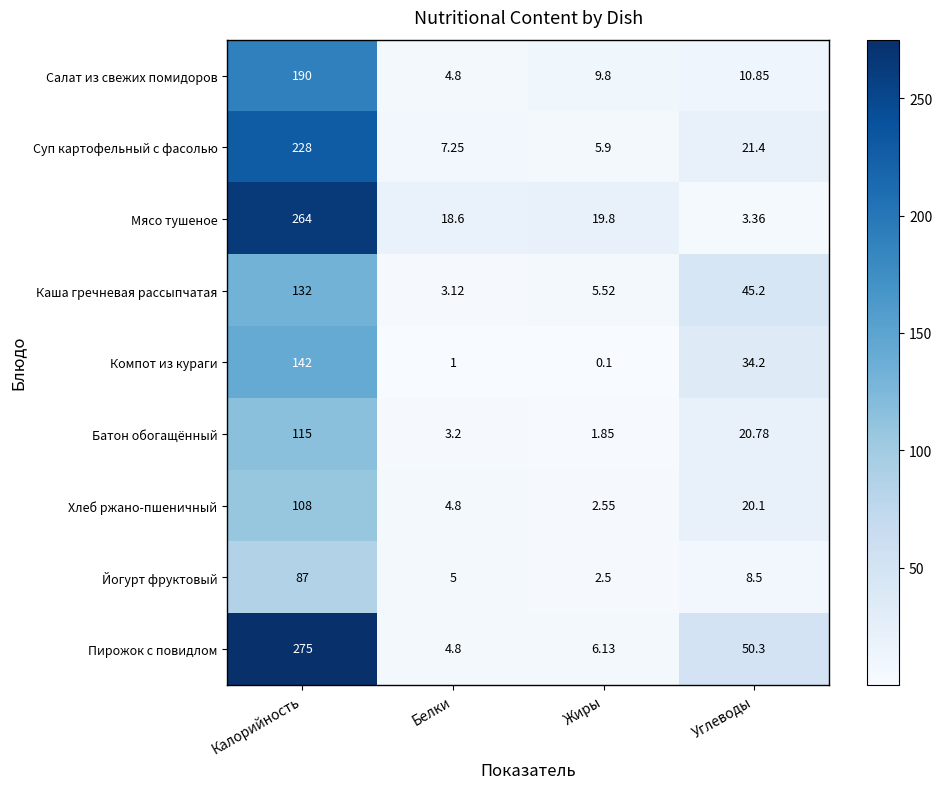

Which category has the lowest value across all series?

Жиры